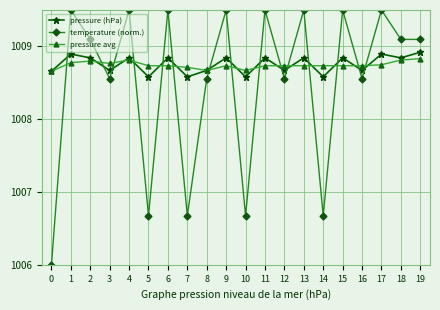

True or false: pressure (hPa) and temperature (norm.) intersect in this chart.

True